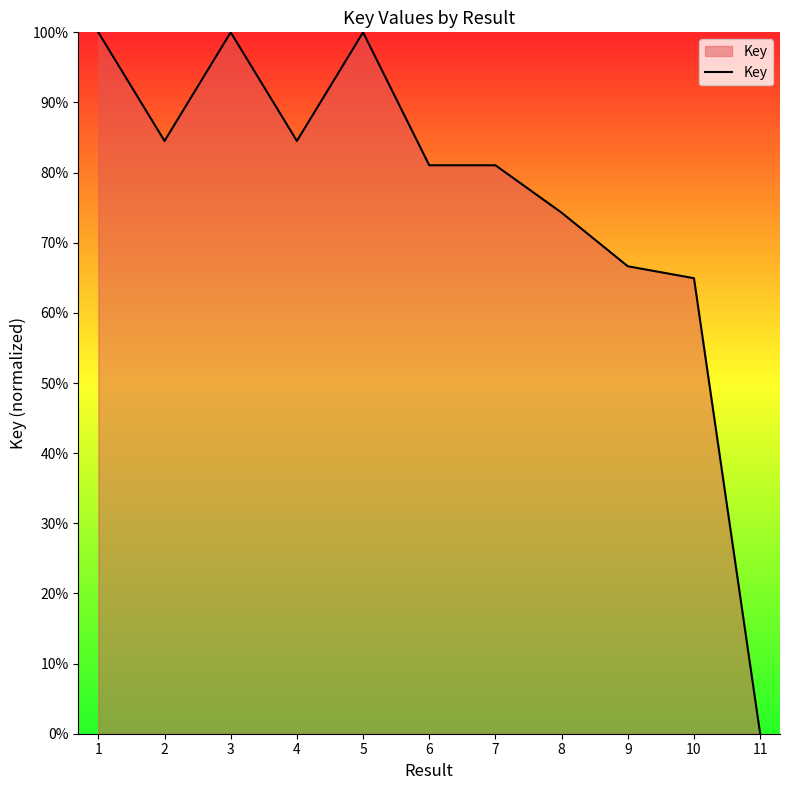

Which label corresponds to the smallest value in the chart?

11